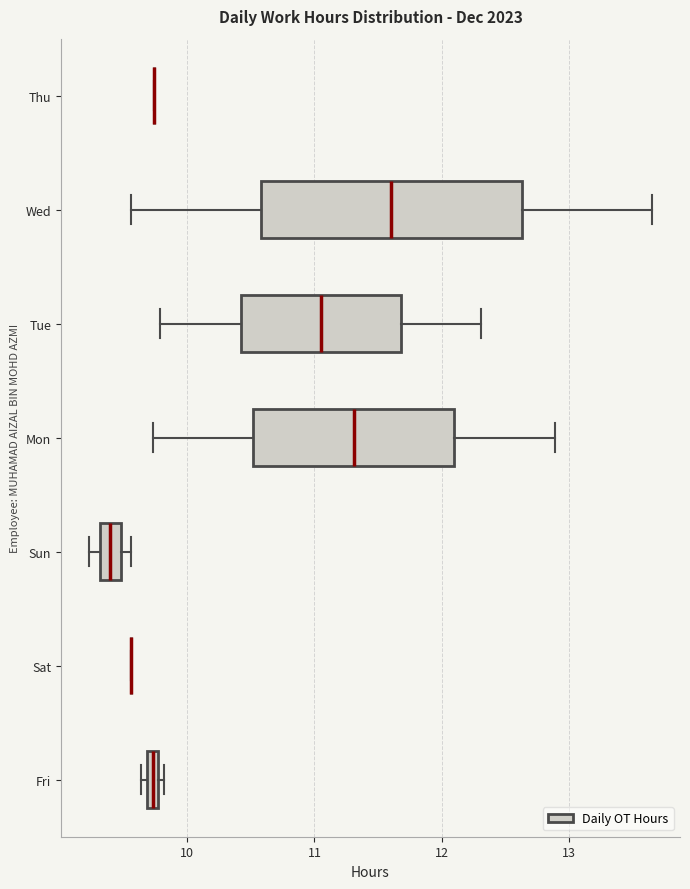

Which box is the widest, from its left edge to its right edge?

Wed